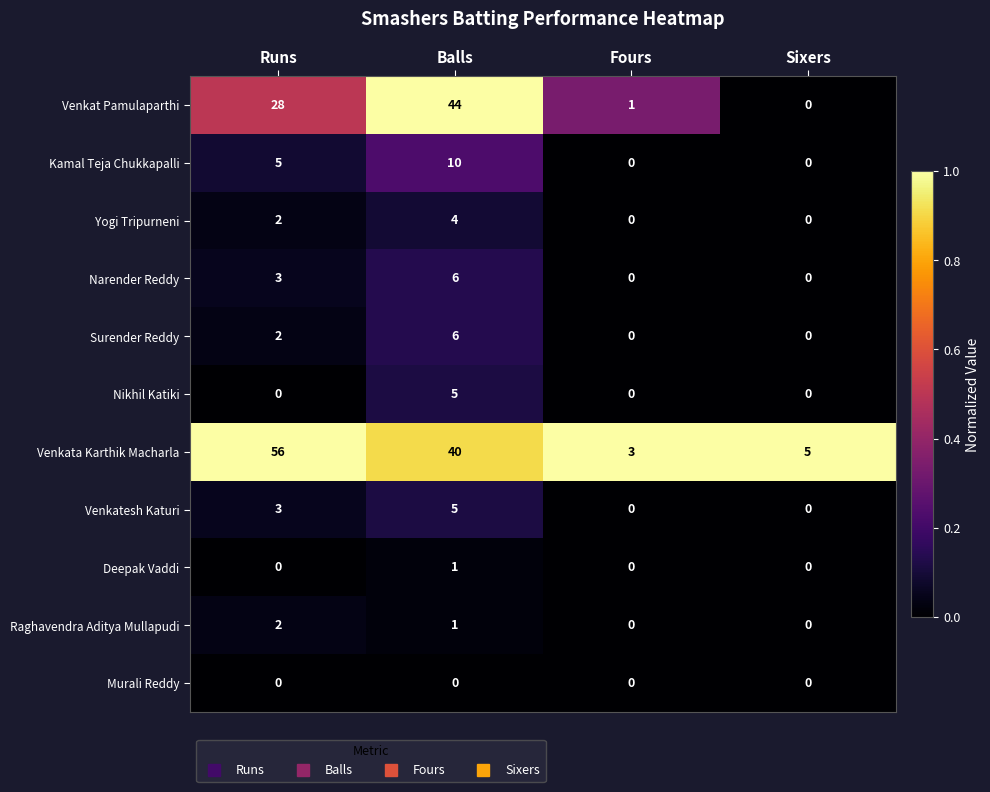

At which category is the sum across all series the highest?

Balls